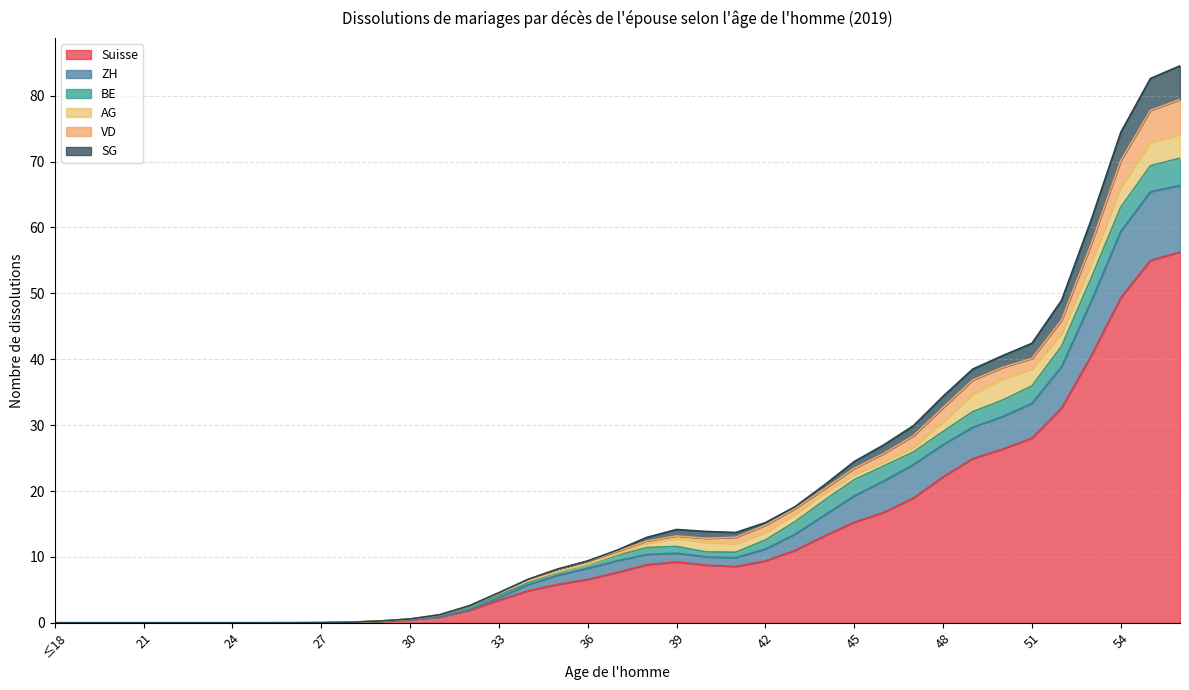

Does the chart have visible grid lines?

Yes